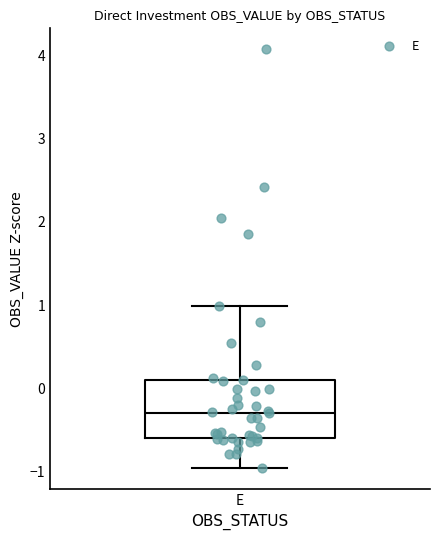

Where does the median line of the box for E sit on the y-axis? The values are not printed on the chart, so give them approximately, as read against the axis.

-0.3